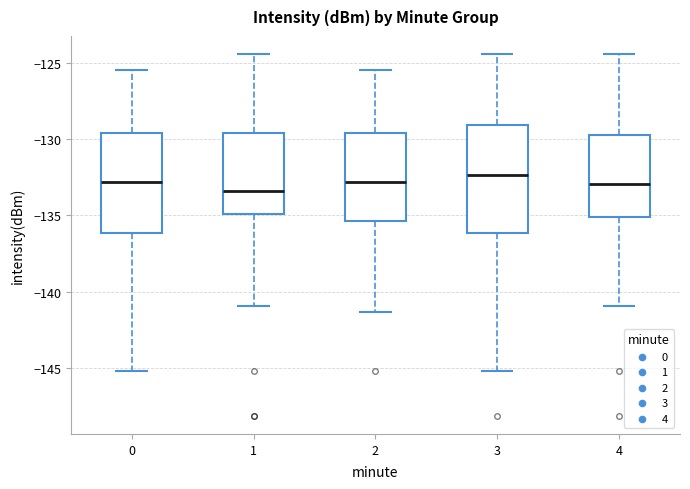

Where does the lower whisker of the box at x = 4 end on the y-axis? The values are not printed on the chart, so give them approximately, as read against the axis.

-141.0